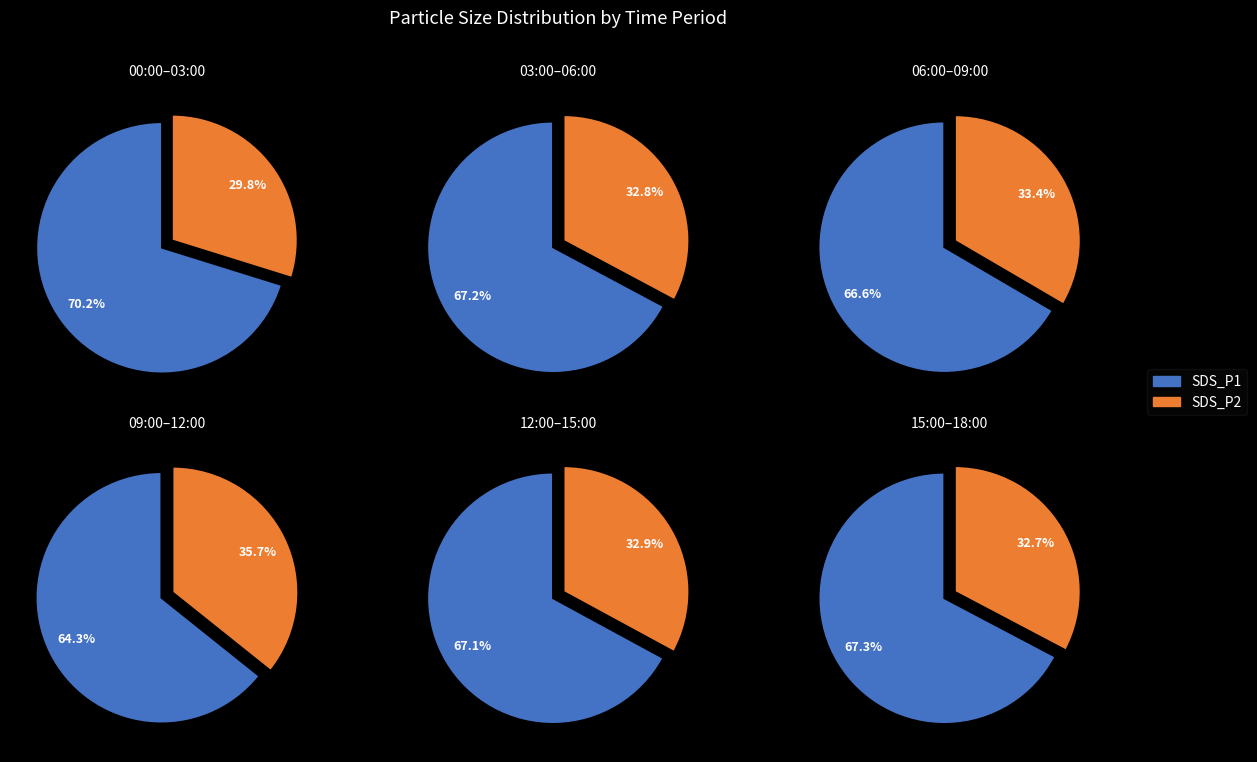

Which series has the widest spread of values?

SDS_P1